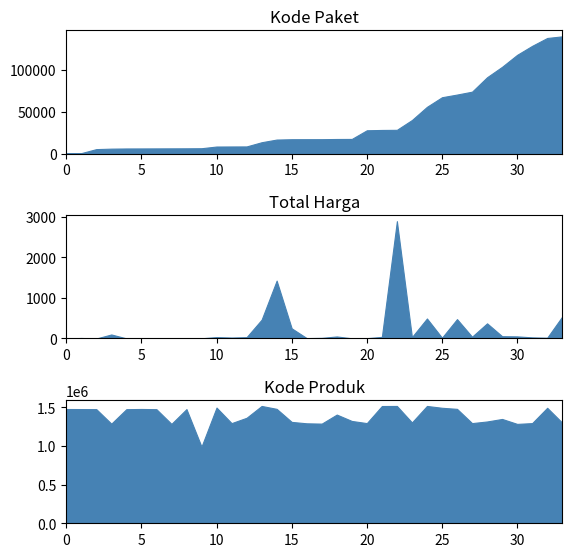

What is the value of the Kode Produk point at the 16th from the left?

1312683